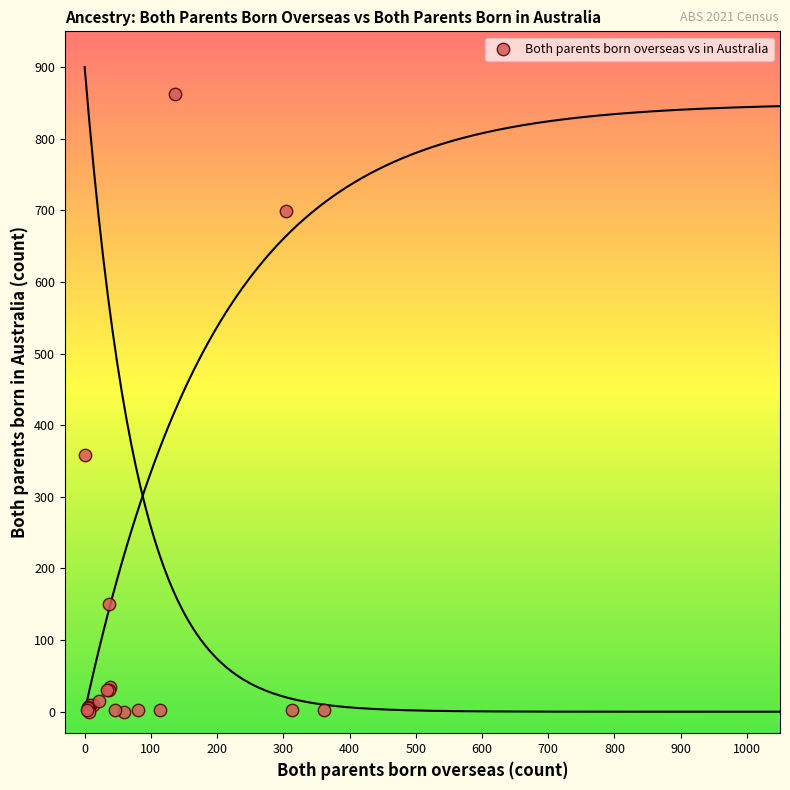

What Y value in the scatter plot is closest to 431?

358